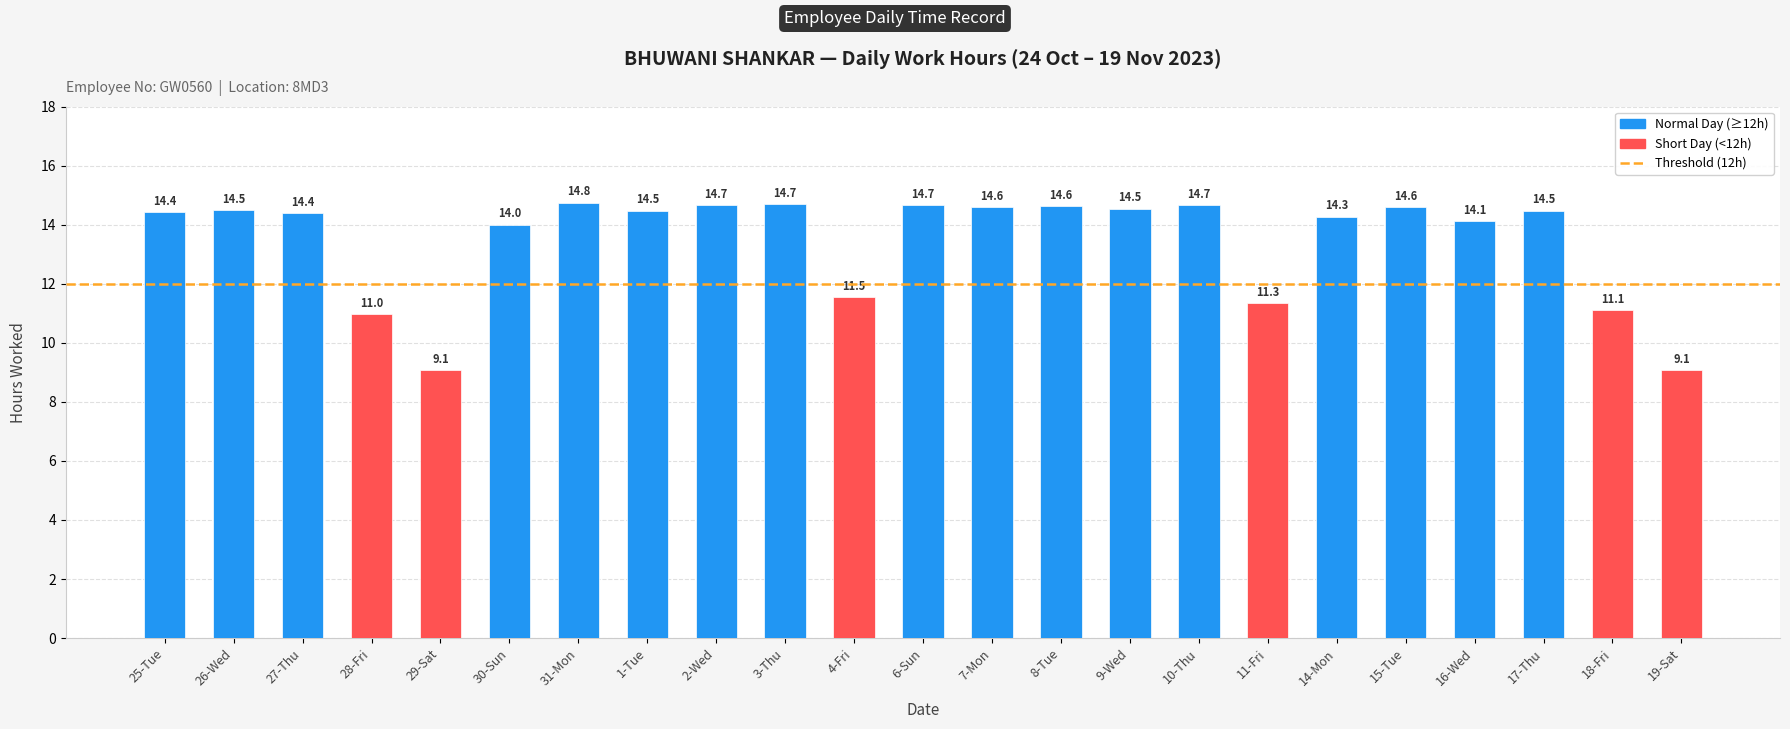

What is the ratio of the value at 15-Tue to the value at 16-Wed?

1.0